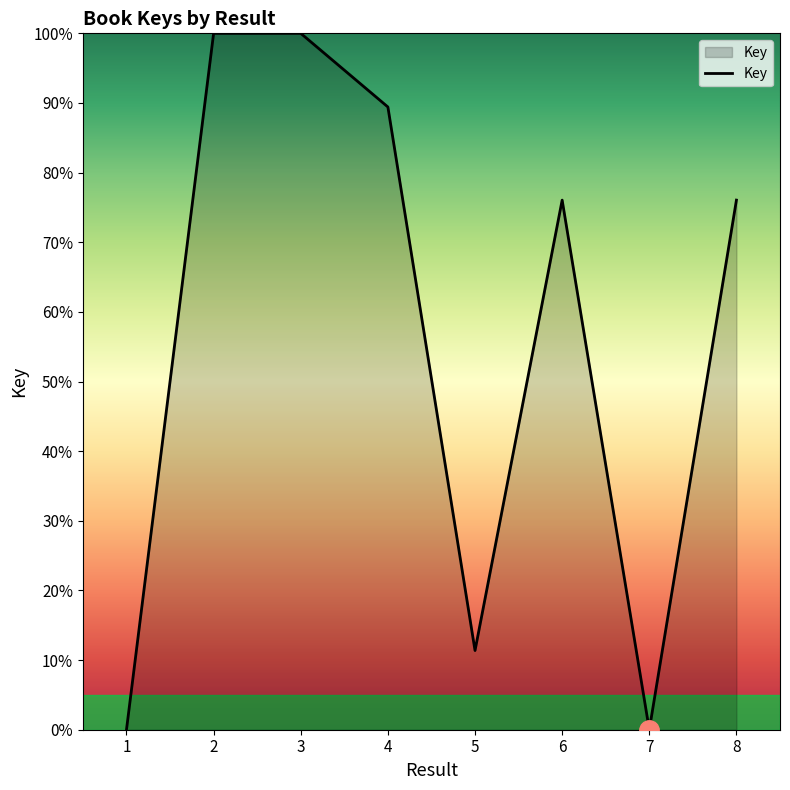

How many interior local peaks (higher than both neighbors) does the data have?

2